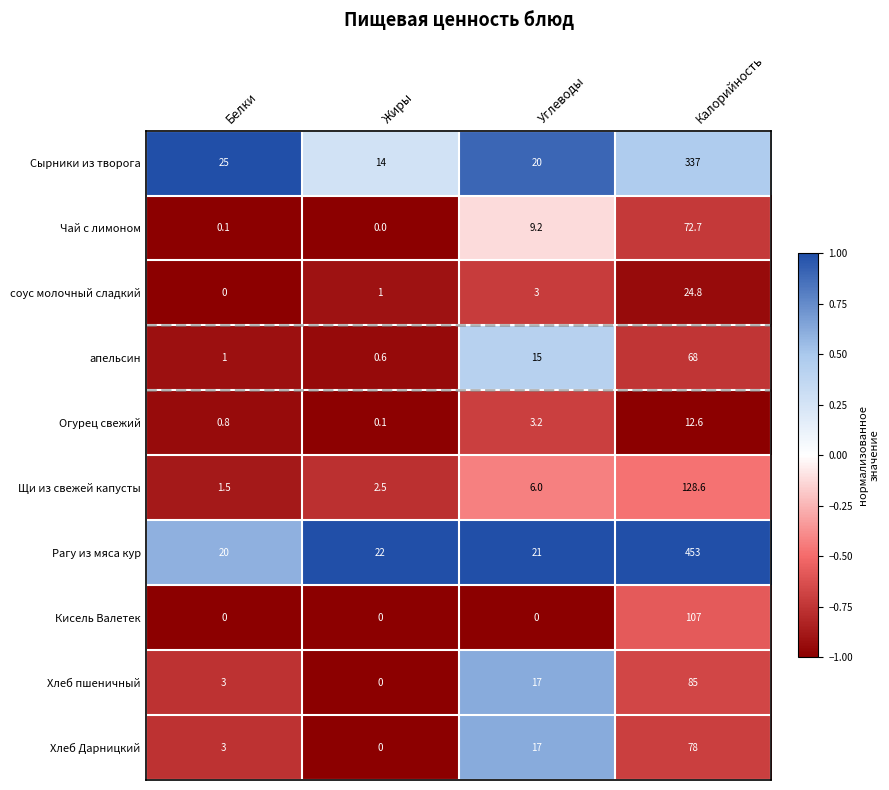

List the series in order of their peak value, highest first.

Рагу из мяса кур, Сырники из творога, Щи из свежей капусты, Кисель Валетек, Хлеб пшеничный, Хлеб Дарницкий, Чай с лимоном, апельсин, соус молочный сладкий, Огурец свежий